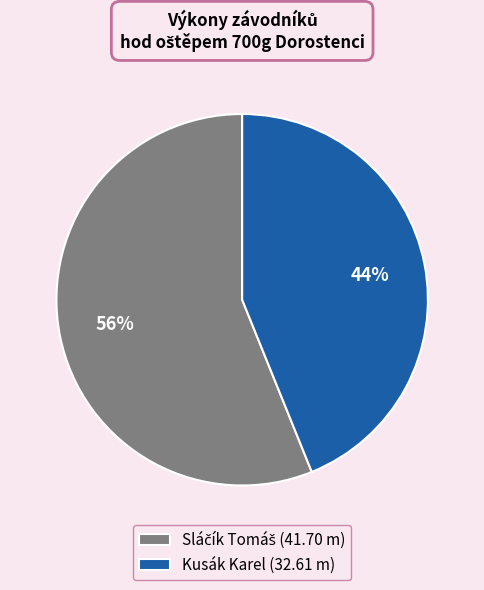

What percentage is the Kusák Karel (32.61 m) slice, to the nearest percent?

44%